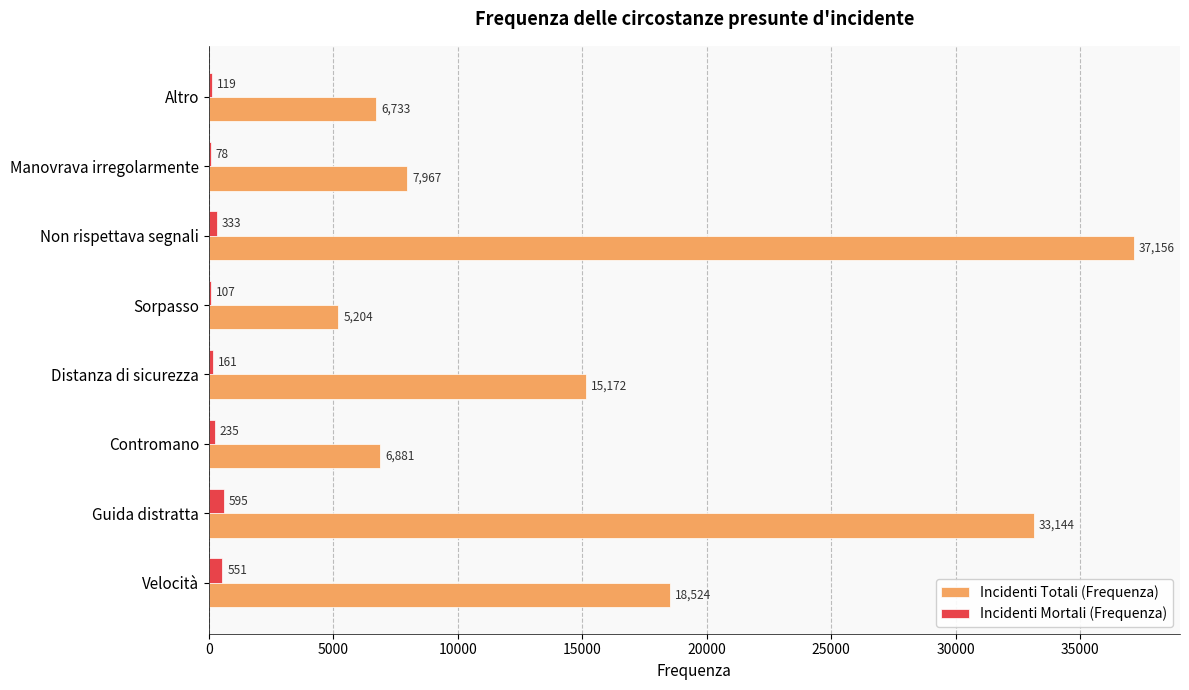

Is the value of Incidenti Totali (Frequenza) at Altro greater than the value of Incidenti Mortali (Frequenza) at Sorpasso?

Yes